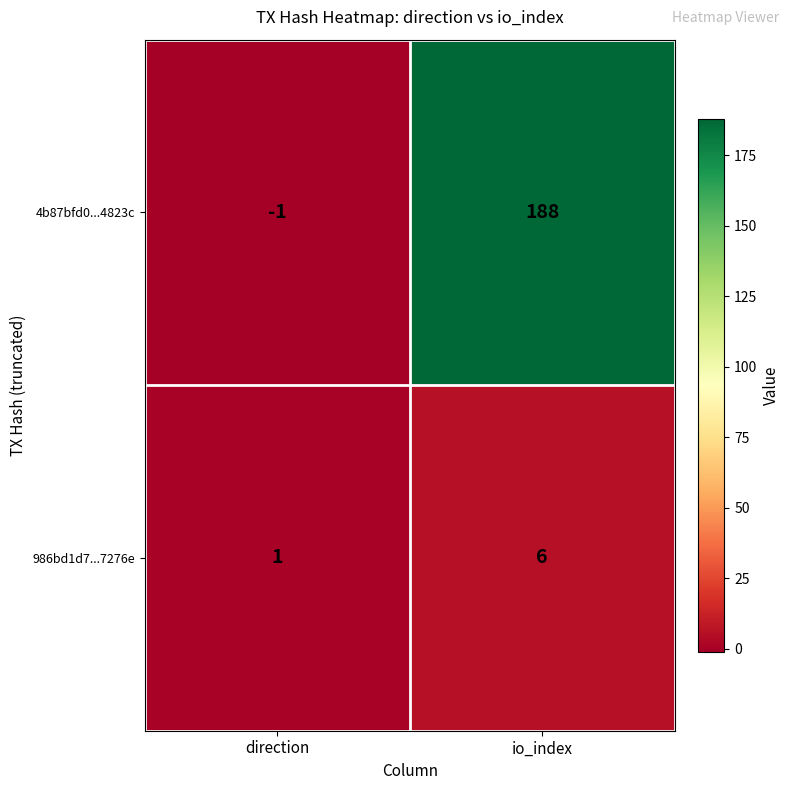

What is the approximate value of 4b87bfd0...4823c at io_index, to the nearest 5?

190